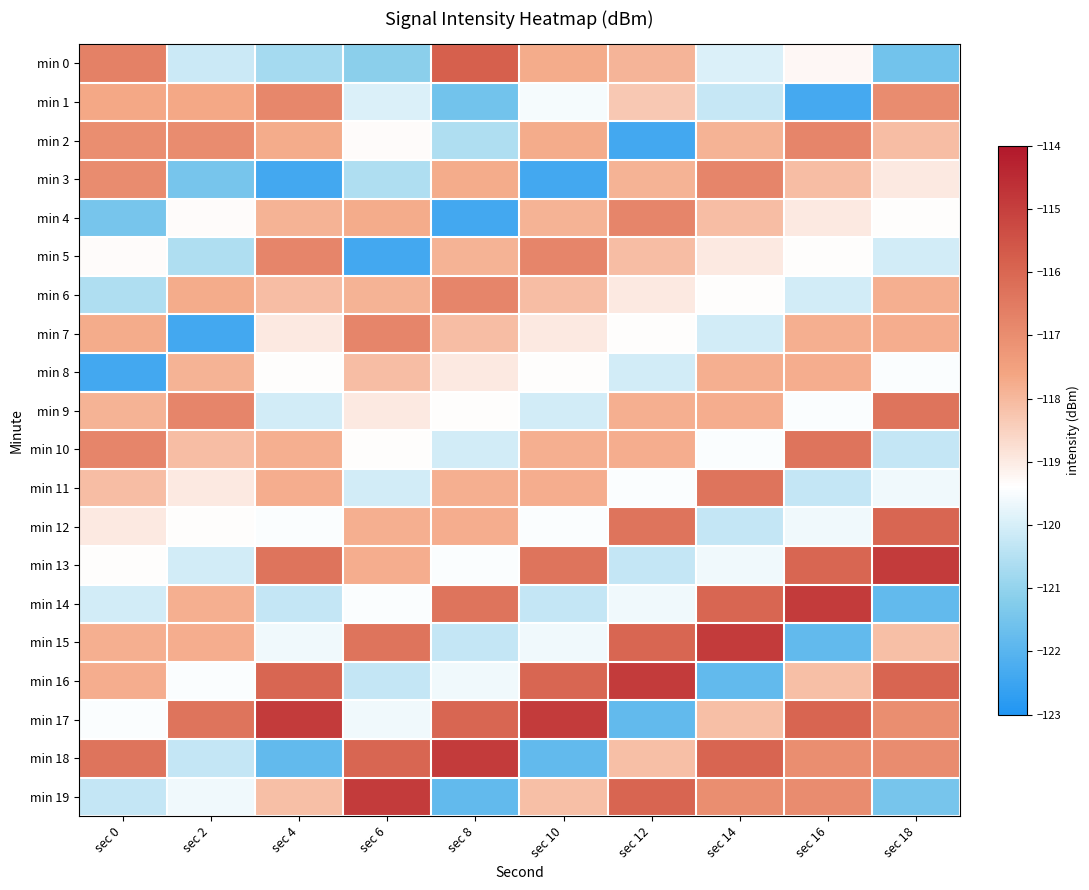

Which series has the largest total across all categories?

min 17